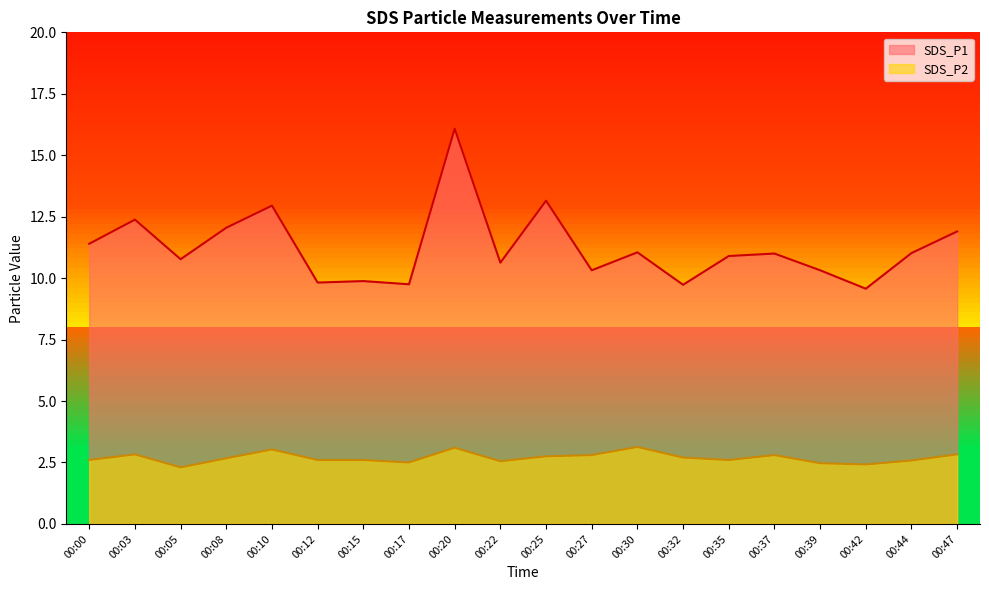

What is the value of the SDS_P1 point at the 11th from the left?

13.2